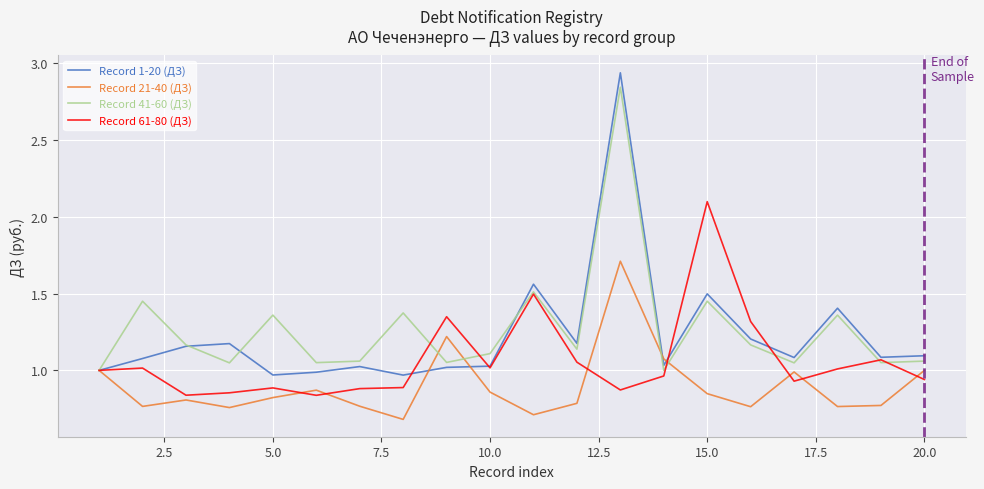

How many interior local peaks does the Record 41-60 (ДЗ) series have?

7